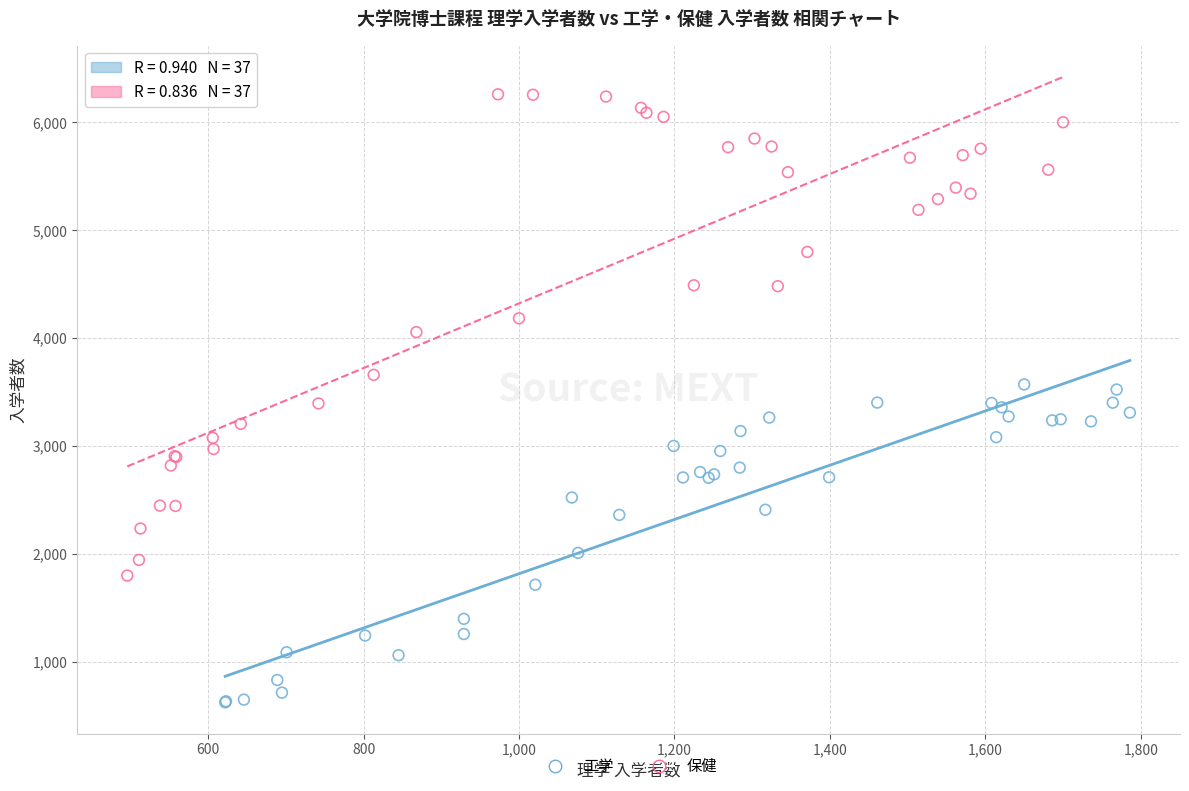

Which series has the widest spread of Y values?

保健